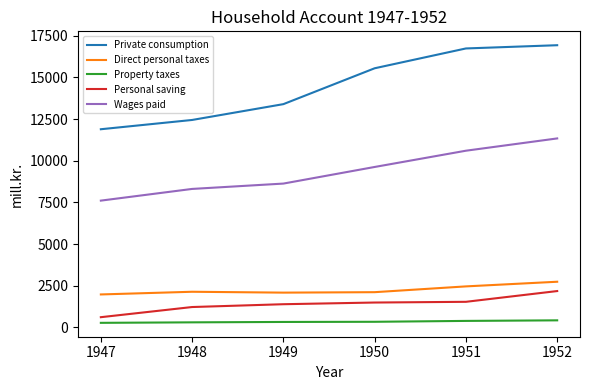

Where is Wages paid nearest to the value 9473?

1950